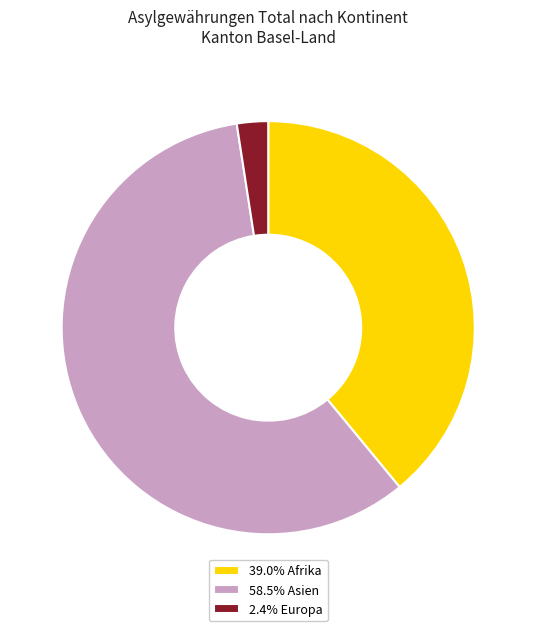

Is 58.5% Asien the majority of the pie?

Yes